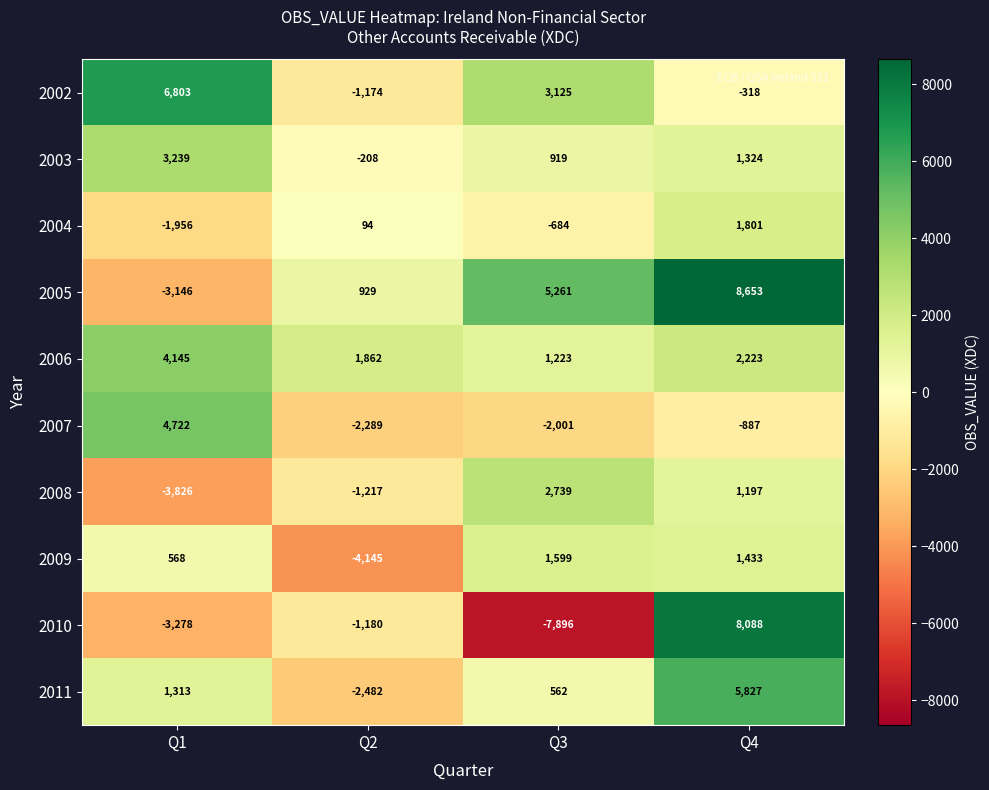

At which category is the sum across all series the highest?

Q4